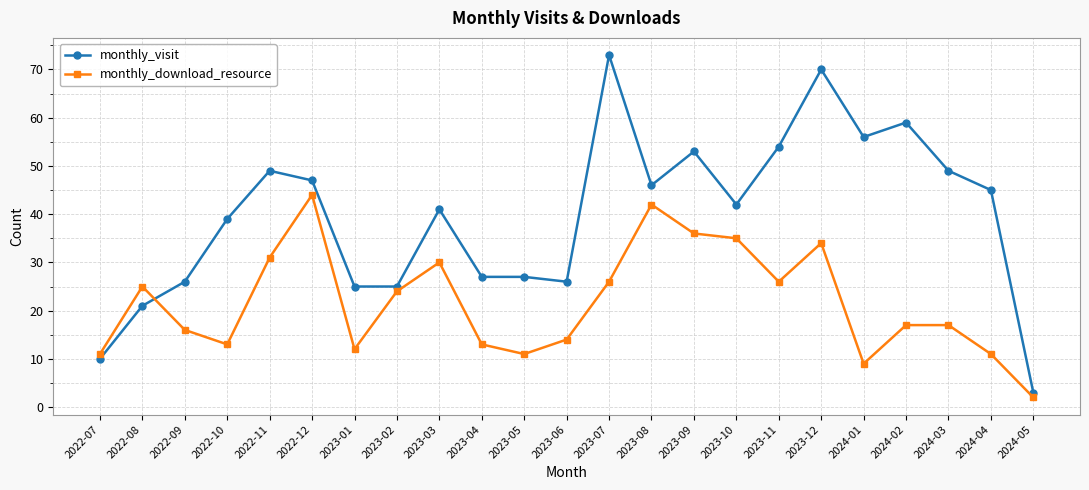

What is the sum of all monthly_download_resource values?

499